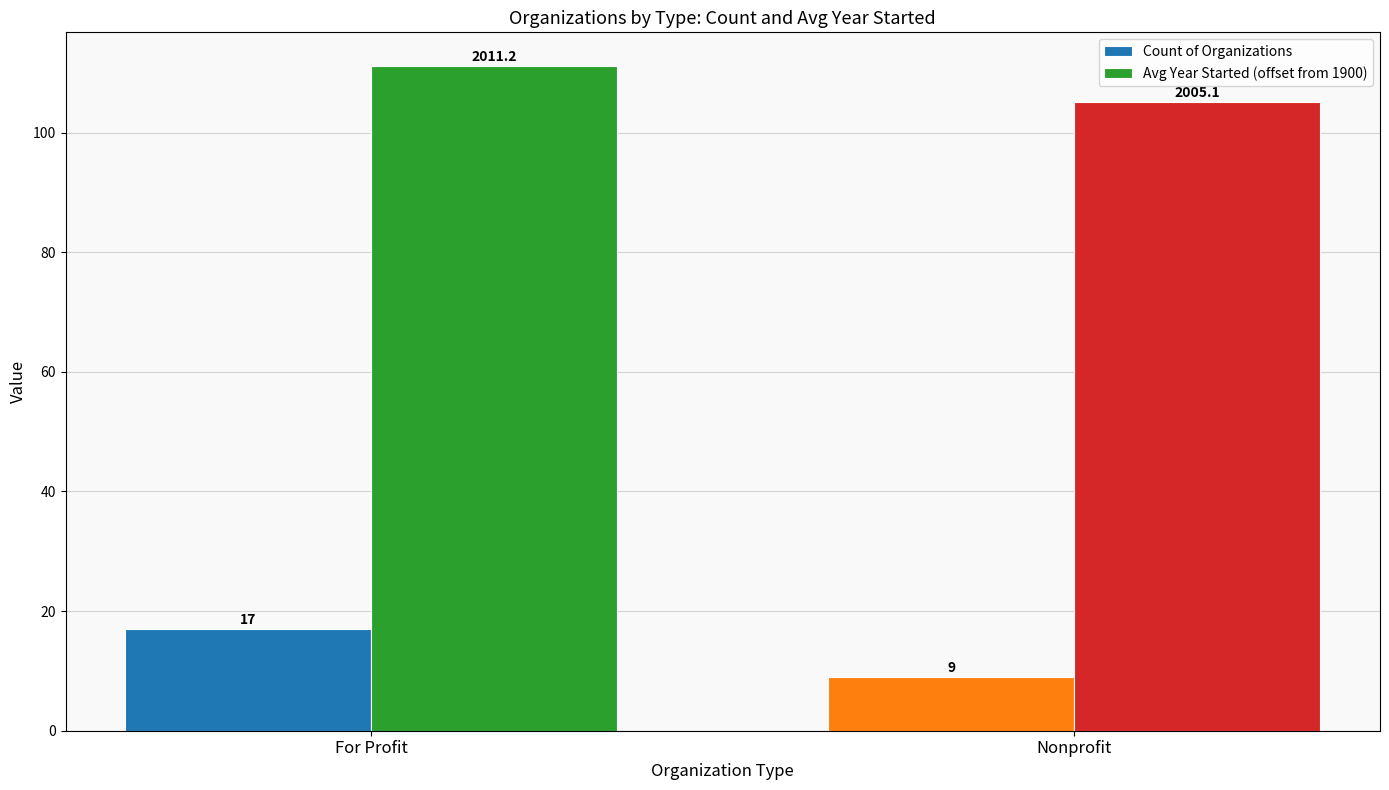

At For Profit, list the series in order from largest to smallest.

Avg Year Started (offset from 1900), Count of Organizations